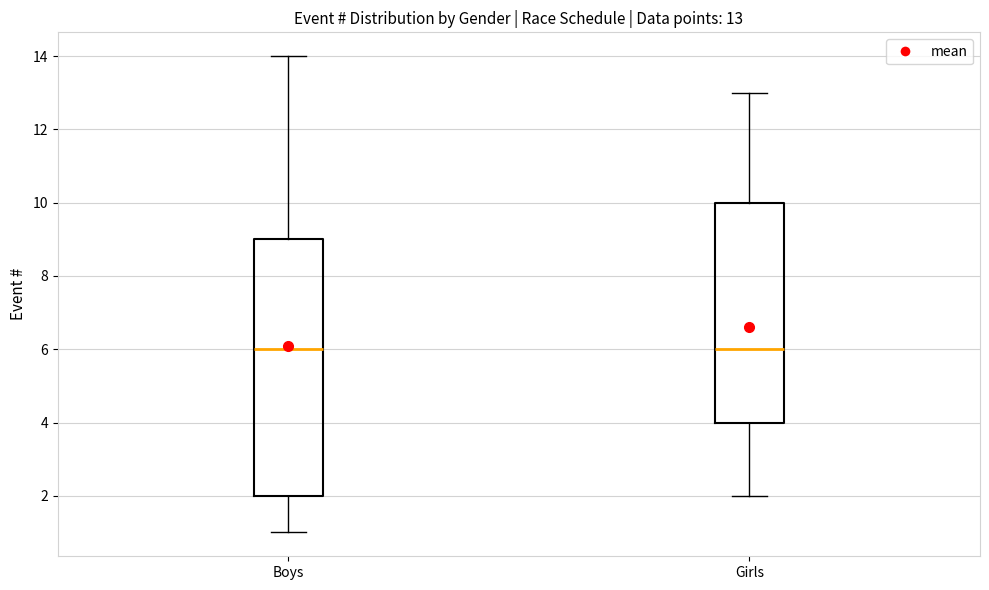

Comparing the boxes themselves (not the whiskers), which one is the tallest?

Boys